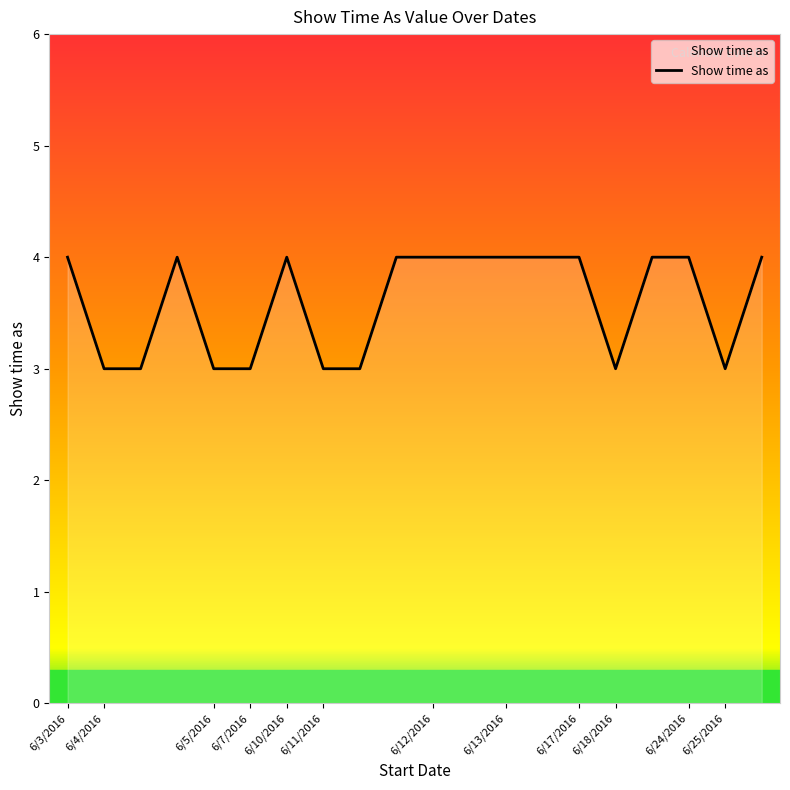

What is the minimum value shown in the chart?

3